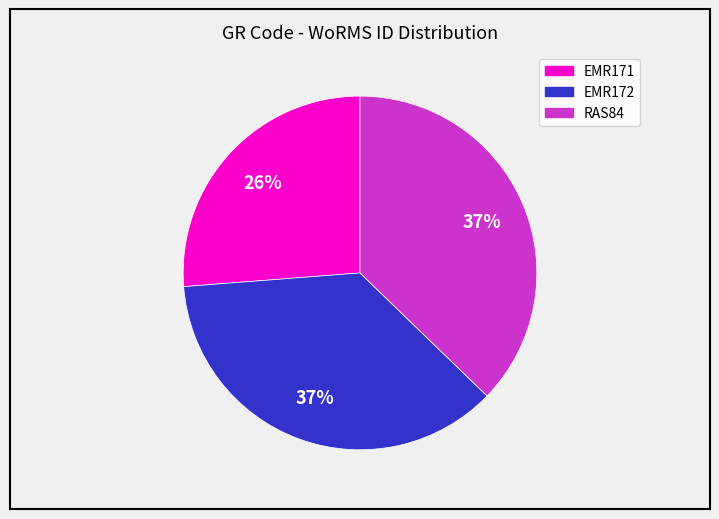

Do RAS84 and EMR171 together represent more than half of the pie?

Yes